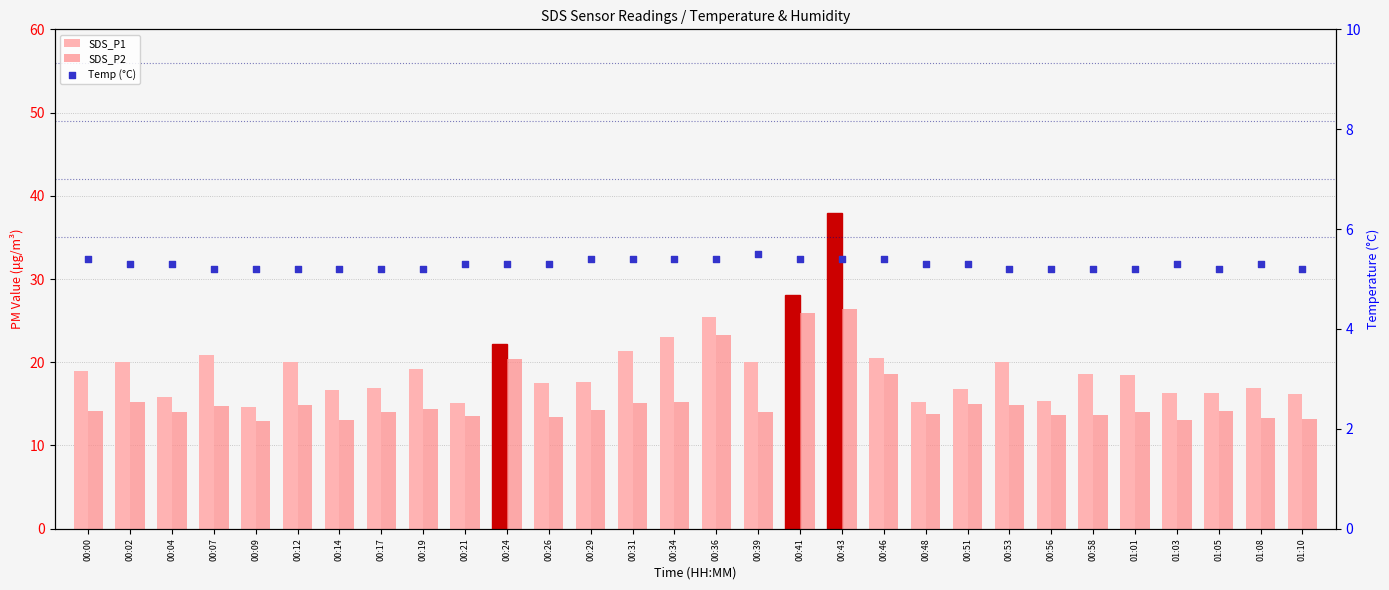

Which series contains the lowest Y value?

Temp (°C)